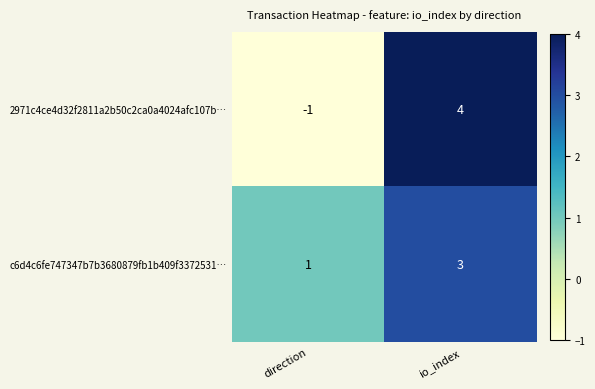

Which category has the lowest value across all series?

direction